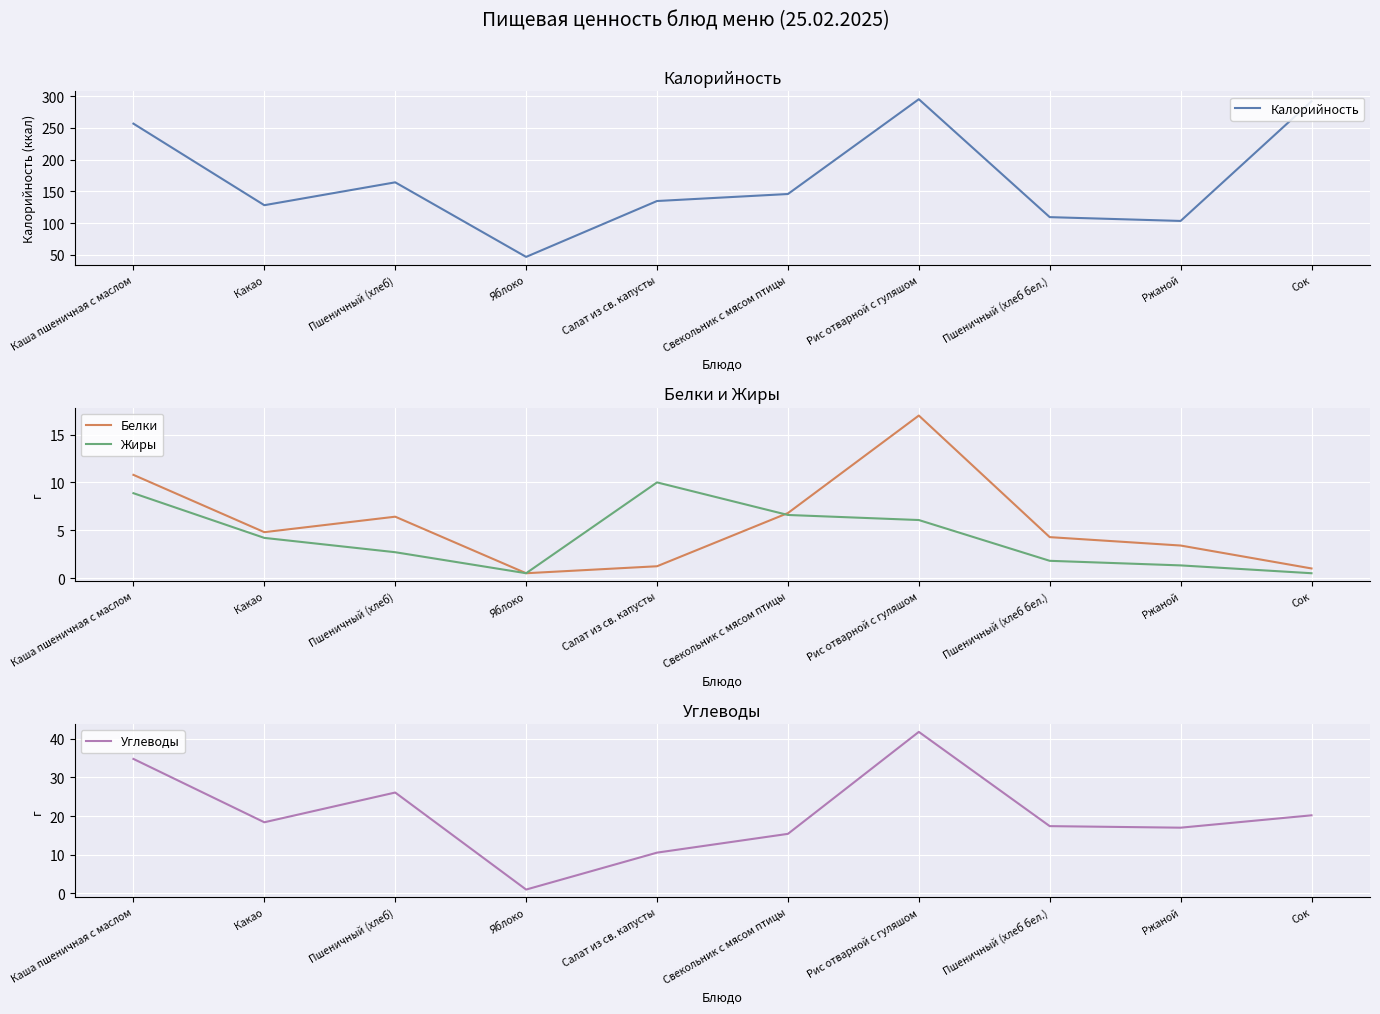

True or false: Калорийность has more than 2 points higher than both neighbors.

False